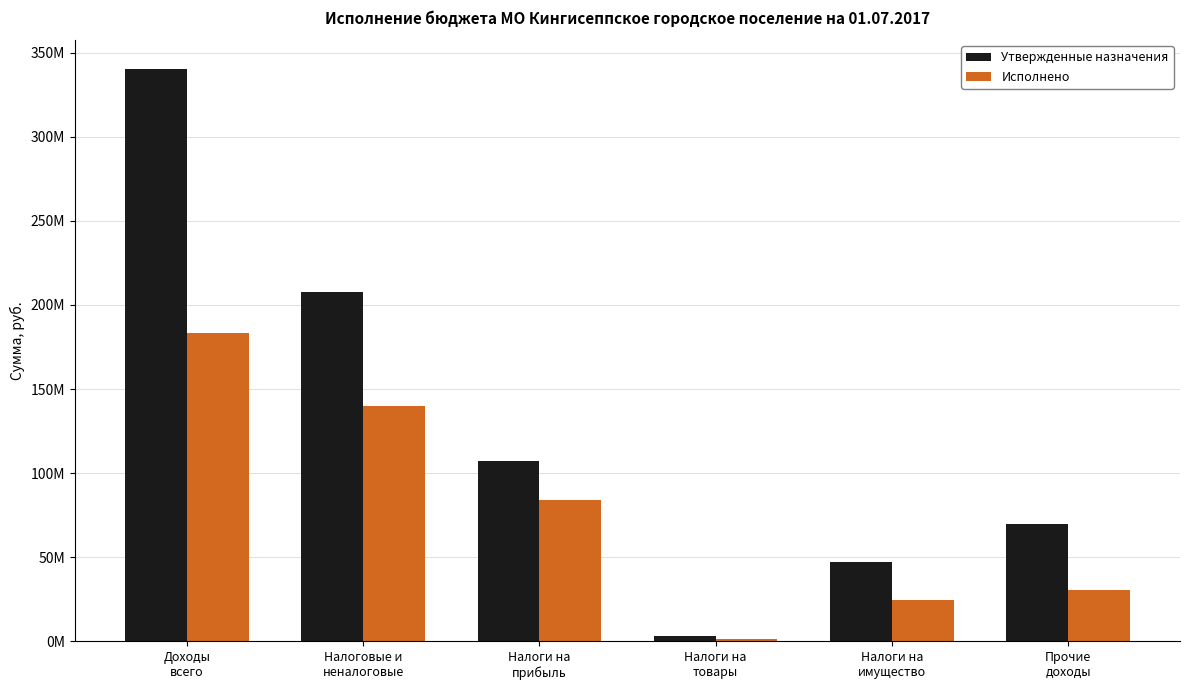

What is the difference between the highest and lowest values at Налоги на
товары?

1902939.1